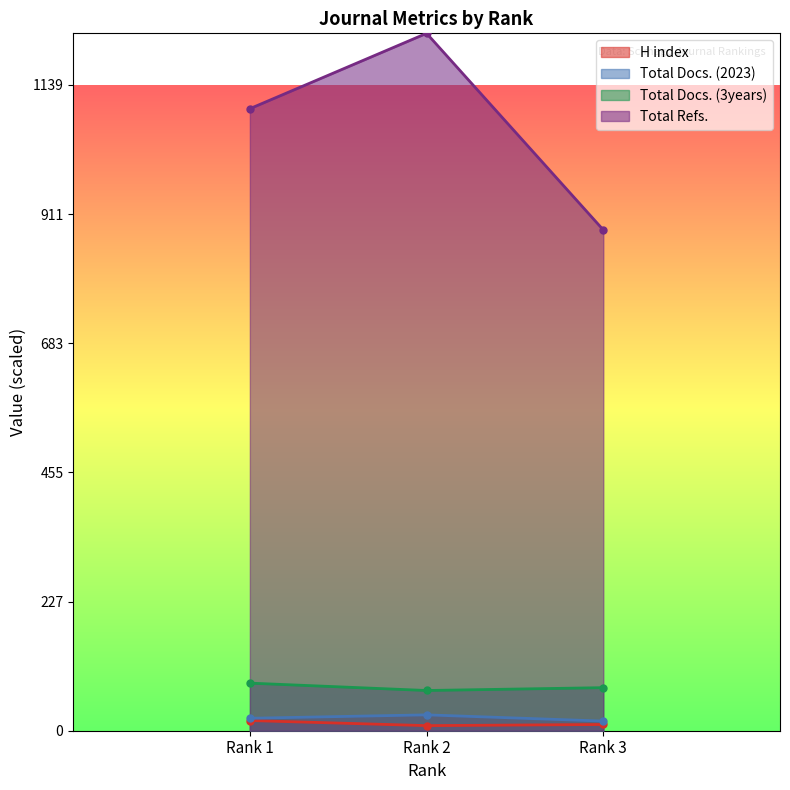

What are all the series names shown in the legend?

H index, Total Docs. (2023), Total Docs. (3years), Total Refs.